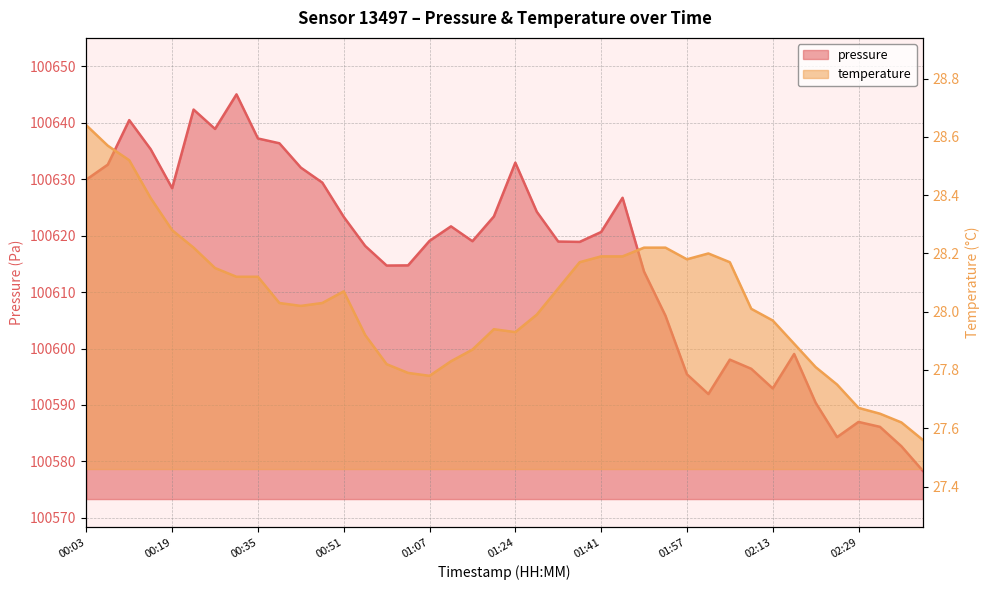

At how many categories does at least one series exceed 12797?

40